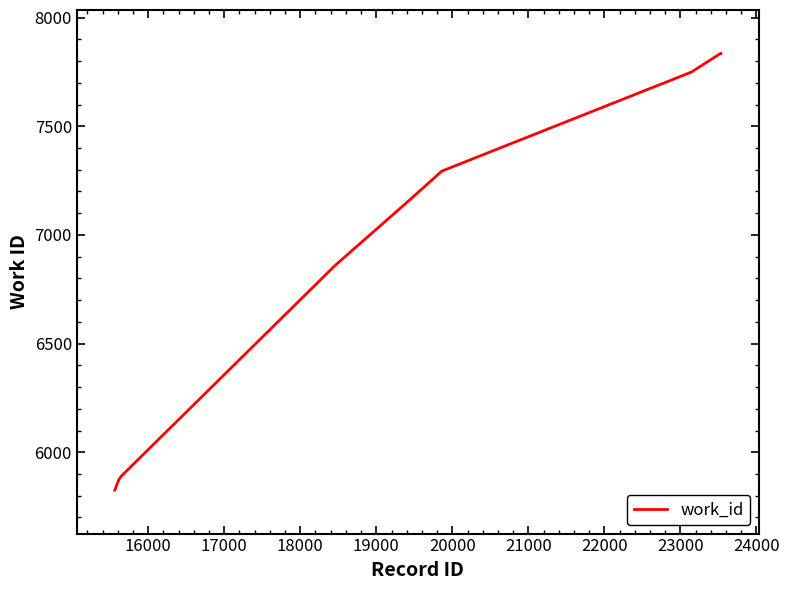

What is the average value?

7016